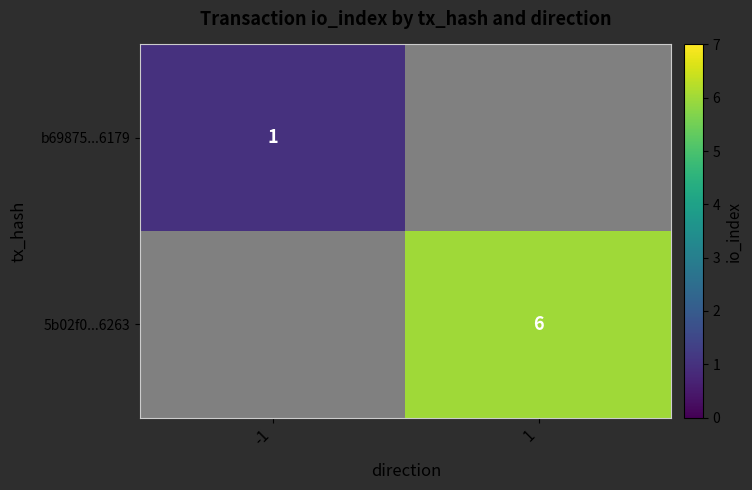

At which label does b69875...6179 reach its peak?

-1